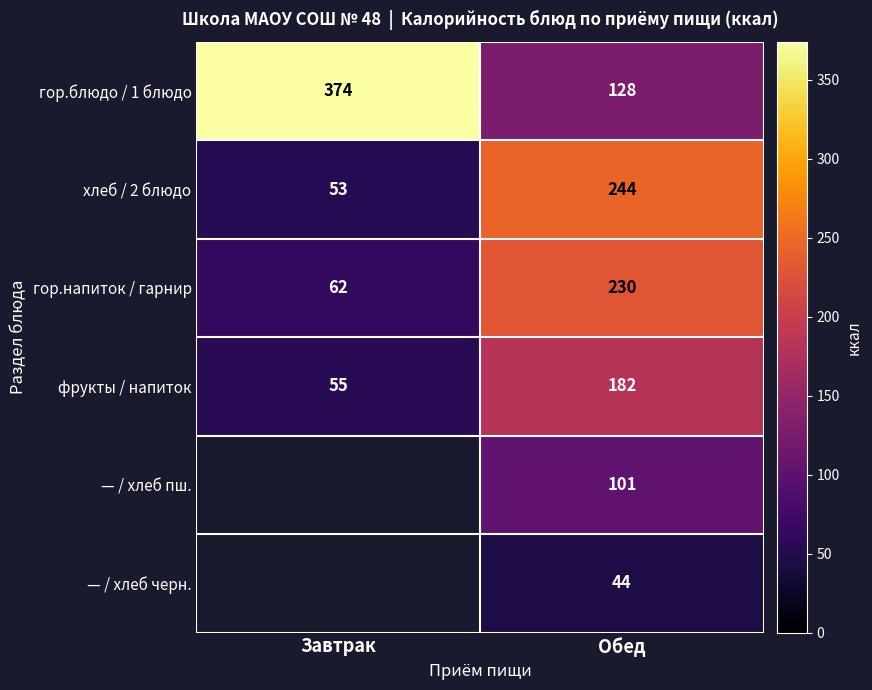

What is the lowest value of the фрукты / напиток series?

55